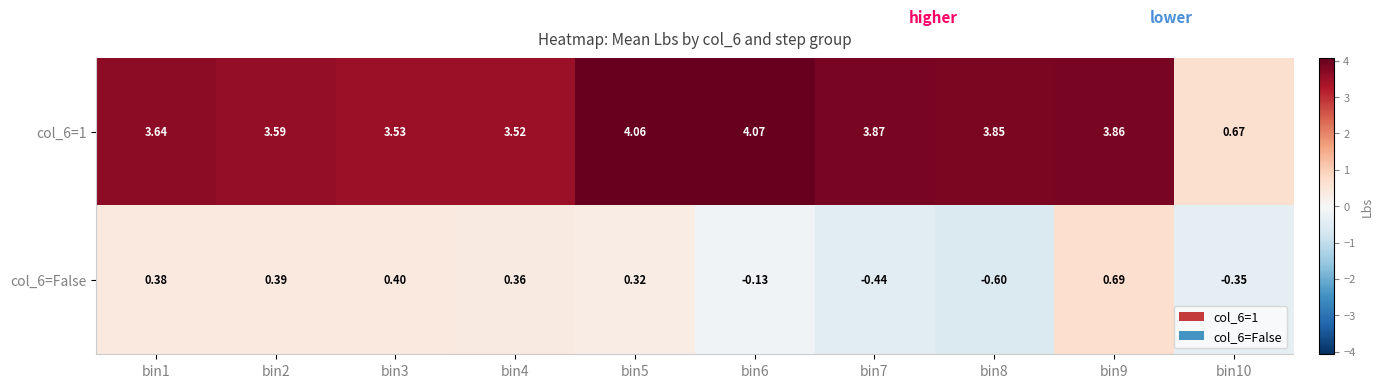

Rank the series by their maximum value, from lowest to highest.

col_6=False, col_6=1